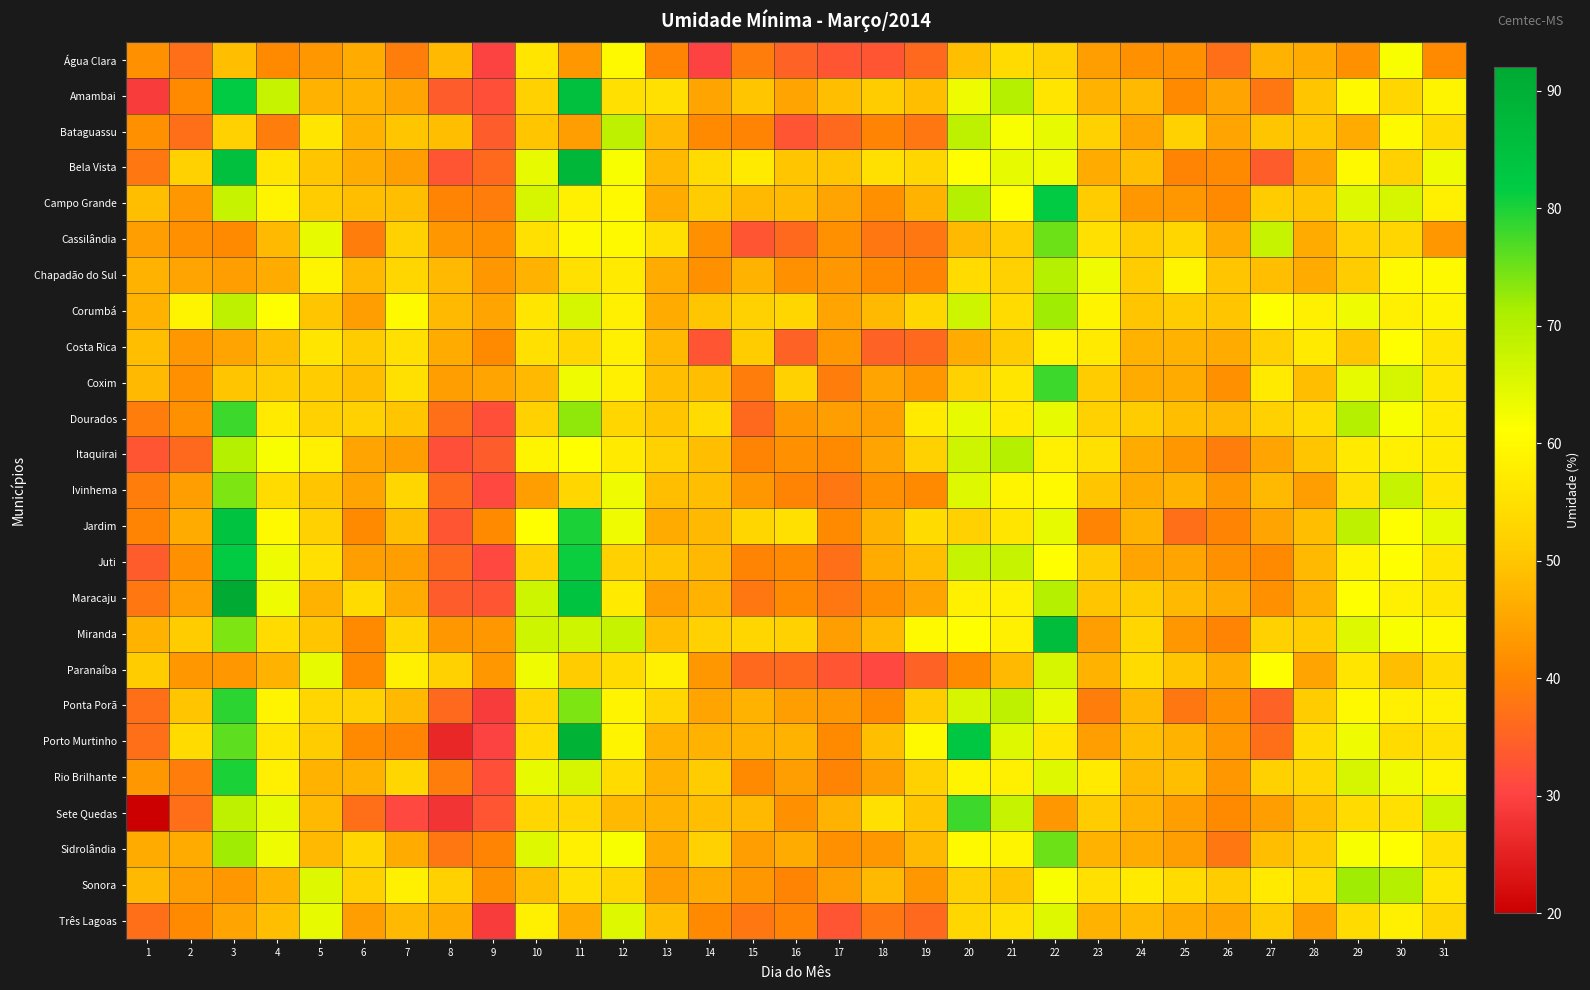

Reading right to left, extract all data points from this chart.

Água Clara: 31=41	30=62	29=42	28=46	27=47	26=37	25=42	24=42	23=44	22=52	21=54	20=49	19=36	18=33	17=33	16=35	15=39	14=30	13=40	12=60	11=43	10=56	9=30	8=48	7=39	6=46	5=43	4=41	3=49	2=37	1=42
Amambai: 31=59	30=53	29=60	28=50	27=38	26=45	25=41	24=48	23=47	22=56	21=70	20=63	19=49	18=51	17=49	16=45	15=50	14=45	13=55	12=55	11=85	10=52	9=32	8=34	7=45	6=47	5=47	4=68	3=82	2=41	1=29
Bataguassu: 31=54	30=60	29=46	28=50	27=50	26=45	25=52	24=45	23=52	22=64	21=62	20=69	19=38	18=40	17=36	16=33	15=40	14=41	13=48	12=69	11=44	10=50	9=34	8=49	7=50	6=47	5=56	4=39	3=52	2=37	1=42
Bela Vista: 31=63	30=52	29=60	28=45	27=34	26=41	25=40	24=49	23=46	22=63	21=64	20=61	19=53	18=55	17=50	16=50	15=57	14=54	13=48	12=62	11=88	10=64	9=36	8=33	7=44	6=46	5=50	4=56	3=85	2=52	1=38
Campo Grande: 31=58	30=66	29=65	28=50	27=51	26=41	25=43	24=43	23=51	22=82	21=61	20=70	19=47	18=42	17=45	16=48	15=48	14=51	13=46	12=60	11=58	10=66	9=39	8=40	7=49	6=49	5=51	4=59	3=68	2=43	1=49
Cassilândia: 31=43	30=53	29=52	28=46	27=68	26=46	25=53	24=51	23=55	22=75	21=51	20=48	19=38	18=38	17=42	16=36	15=33	14=42	13=55	12=60	11=60	10=55	9=42	8=43	7=52	6=39	5=64	4=48	3=41	2=42	1=44
Chapadão do Sul: 31=60	30=60	29=51	28=46	27=49	26=50	25=59	24=51	23=63	22=70	21=52	20=54	19=40	18=41	17=43	16=42	15=47	14=42	13=46	12=57	11=55	10=47	9=43	8=48	7=53	6=48	5=59	4=46	3=44	2=45	1=47
Corumbá: 31=59	30=58	29=63	28=58	27=61	26=50	25=51	24=50	23=59	22=72	21=54	20=67	19=53	18=48	17=45	16=53	15=52	14=50	13=46	12=58	11=66	10=56	9=45	8=48	7=60	6=44	5=50	4=61	3=69	2=59	1=47
Costa Rica: 31=56	30=61	29=50	28=57	27=52	26=46	25=47	24=47	23=57	22=59	21=51	20=46	19=36	18=35	17=43	16=35	15=51	14=33	13=48	12=58	11=53	10=55	9=41	8=46	7=55	6=51	5=56	4=49	3=45	2=43	1=49
Coxim: 31=56	30=66	29=64	28=49	27=57	26=42	25=46	24=46	23=51	22=78	21=56	20=52	19=43	18=45	17=39	16=52	15=39	14=49	13=49	12=58	11=63	10=48	9=45	8=44	7=55	6=49	5=51	4=51	3=50	2=42	1=48
Dourados: 31=57	30=62	29=70	28=54	27=52	26=48	25=49	24=51	23=52	22=64	21=57	20=64	19=57	18=44	17=44	16=43	15=36	14=54	13=50	12=53	11=73	10=52	9=32	8=37	7=50	6=52	5=52	4=57	3=78	2=42	1=39
Itaquirai: 31=57	30=58	29=57	28=50	27=45	26=39	25=43	24=46	23=55	22=58	21=70	20=67	19=52	18=45	17=41	16=42	15=40	14=49	13=52	12=57	11=61	10=59	9=34	8=32	7=44	6=45	5=58	4=62	3=70	2=36	1=33
Ivinhema: 31=56	30=68	29=55	28=44	27=48	26=43	25=47	24=46	23=50	22=60	21=59	20=65	19=41	18=42	17=38	16=40	15=43	14=49	13=49	12=63	11=53	10=44	9=31	8=36	7=53	6=45	5=50	4=54	3=74	2=44	1=39
Jardim: 31=64	30=61	29=69	28=49	27=45	26=40	25=37	24=47	23=40	22=64	21=56	20=52	19=54	18=47	17=41	16=55	15=53	14=48	13=46	12=63	11=80	10=61	9=41	8=33	7=49	6=41	5=52	4=60	3=84	2=46	1=40
Juti: 31=56	30=61	29=59	28=48	27=41	26=42	25=45	24=45	23=51	22=61	21=68	20=68	19=49	18=46	17=37	16=41	15=40	14=48	13=50	12=52	11=81	10=52	9=31	8=36	7=44	6=44	5=55	4=63	3=82	2=42	1=34
Maracaju: 31=56	30=58	29=61	28=47	27=42	26=46	25=48	24=51	23=50	22=70	21=58	20=58	19=45	18=42	17=38	16=41	15=38	14=47	13=44	12=57	11=84	10=67	9=33	8=34	7=46	6=54	5=47	4=63	3=92	2=44	1=38
Miranda: 31=60	30=62	29=65	28=51	27=52	26=40	25=43	24=53	23=44	22=86	21=58	20=61	19=60	18=48	17=44	16=52	15=53	14=52	13=49	12=68	11=67	10=67	9=43	8=43	7=53	6=41	5=50	4=54	3=74	2=51	1=47
Paranaíba: 31=54	30=49	29=56	28=45	27=61	26=46	25=50	24=54	23=47	22=66	21=48	20=41	19=35	18=31	17=33	16=36	15=36	14=43	13=58	12=54	11=51	10=63	9=43	8=52	7=58	6=41	5=64	4=47	3=43	2=43	1=51
Ponta Porã: 31=58	30=58	29=60	28=51	27=35	26=42	25=38	24=48	23=39	22=64	21=69	20=66	19=51	18=41	17=43	16=44	15=47	14=45	13=53	12=59	11=74	10=53	9=29	8=36	7=48	6=52	5=53	4=59	3=79	2=50	1=37
Porto Murtinho: 31=55	30=54	29=63	28=54	27=37	26=43	25=47	24=49	23=44	22=56	21=65	20=83	19=60	18=49	17=41	16=47	15=47	14=47	13=47	12=59	11=89	10=54	9=30	8=26	7=40	6=41	5=51	4=56	3=76	2=54	1=37
Rio Brilhante: 31=59	30=63	29=66	28=53	27=52	26=43	25=49	24=48	23=57	22=65	21=58	20=59	19=52	18=44	17=40	16=44	15=41	14=51	13=47	12=54	11=66	10=64	9=32	8=39	7=53	6=47	5=47	4=58	3=80	2=39	1=43
Sete Quedas: 31=67	30=55	29=54	28=49	27=44	26=41	25=44	24=47	23=51	22=43	21=68	20=78	19=50	18=55	17=47	16=42	15=48	14=49	13=47	12=48	11=53	10=53	9=33	8=28	7=31	6=37	5=48	4=64	3=69	2=37	1=20
Sidrolândia: 31=55	30=61	29=62	28=51	27=49	26=38	25=44	24=46	23=47	22=75	21=59	20=60	19=48	18=43	17=42	16=46	15=44	14=52	13=46	12=62	11=58	10=65	9=40	8=38	7=46	6=53	5=48	4=63	3=72	2=46	1=46
Sonora: 31=56	30=70	29=72	28=54	27=57	26=51	25=54	24=57	23=55	22=62	21=50	20=52	19=43	18=48	17=44	16=40	15=43	14=46	13=44	12=53	11=55	10=49	9=42	8=52	7=58	6=52	5=65	4=47	3=43	2=44	1=48
Três Lagoas: 31=53	30=58	29=54	28=44	27=51	26=45	25=46	24=48	23=47	22=65	21=55	20=53	19=36	18=38	17=33	16=40	15=38	14=41	13=49	12=65	11=46	10=58	9=29	8=46	7=48	6=44	5=64	4=49	3=45	2=41	1=37